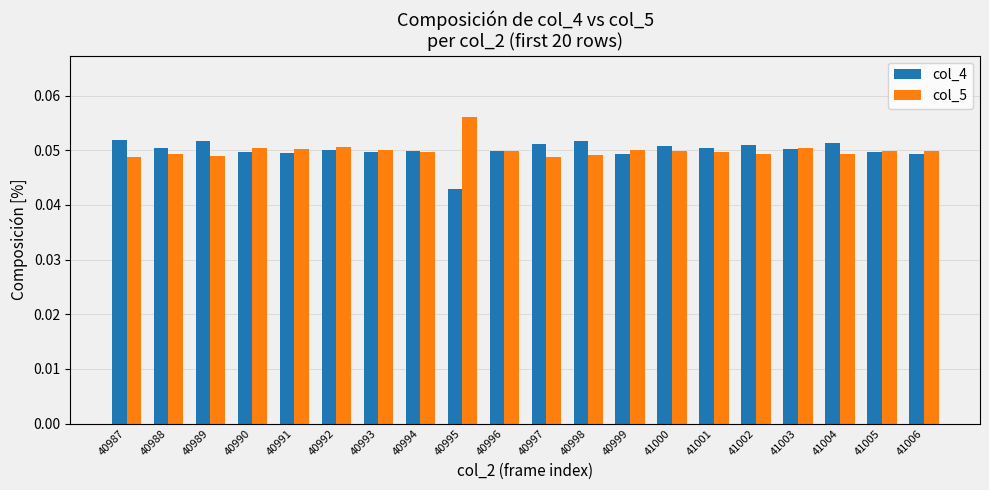

How many col_5 values are between 0 and 1?

20